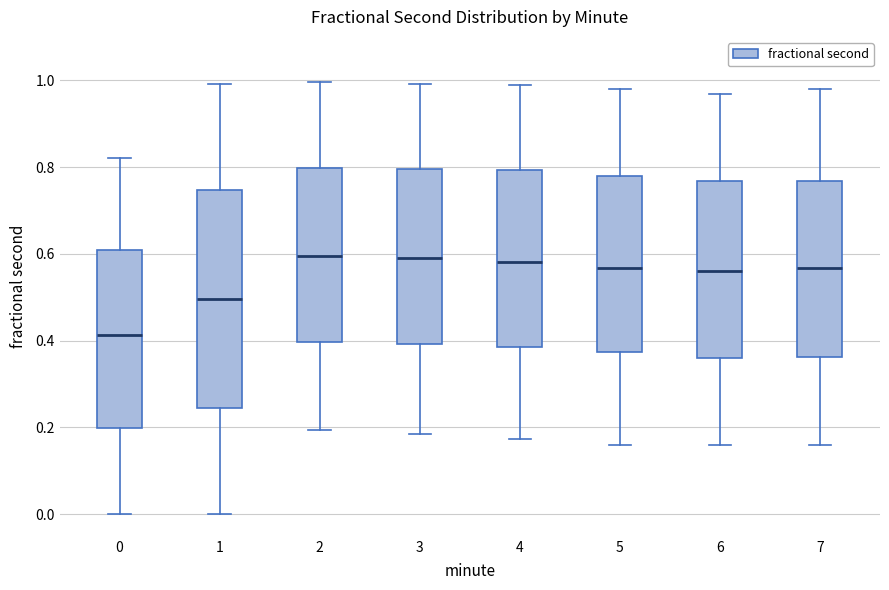

Reading left to right, transcribe this box plot: for each box, give where its median line is, the range the box spans, and where its two whiskers end, as read against the y-axis. The values are not printed on the chart, so give them approximately, as read against the axis.

0: median 0.42, box 0.20 to 0.60, whiskers 0.00 to 0.82
1: median 0.50, box 0.24 to 0.74, whiskers 0.00 to 1.00
2: median 0.60, box 0.40 to 0.80, whiskers 0.20 to 1.00
3: median 0.58, box 0.40 to 0.80, whiskers 0.18 to 1.00
4: median 0.58, box 0.38 to 0.80, whiskers 0.18 to 0.98
5: median 0.56, box 0.38 to 0.78, whiskers 0.16 to 0.98
6: median 0.56, box 0.36 to 0.76, whiskers 0.16 to 0.96
7: median 0.56, box 0.36 to 0.76, whiskers 0.16 to 0.98